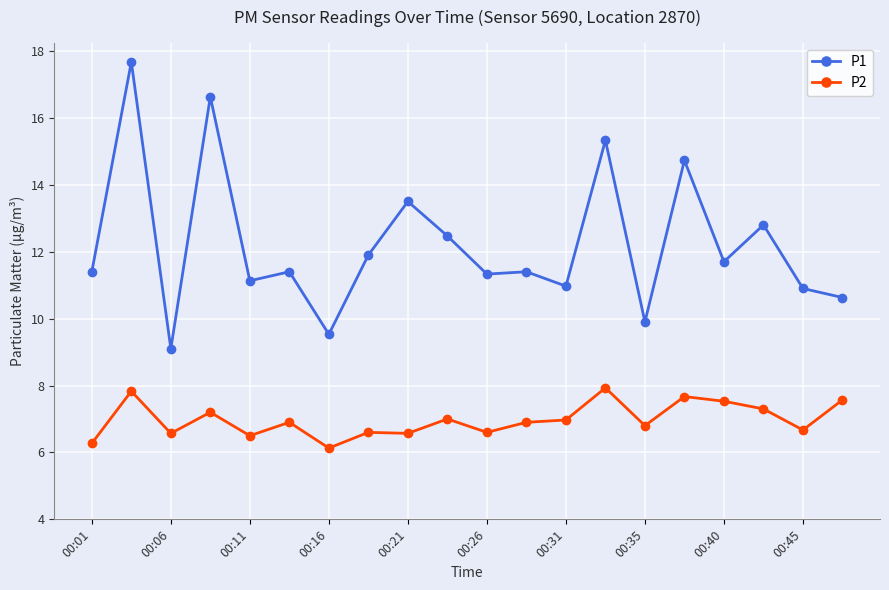

What is the value of the P1 point at the 19th from the left?

10.9